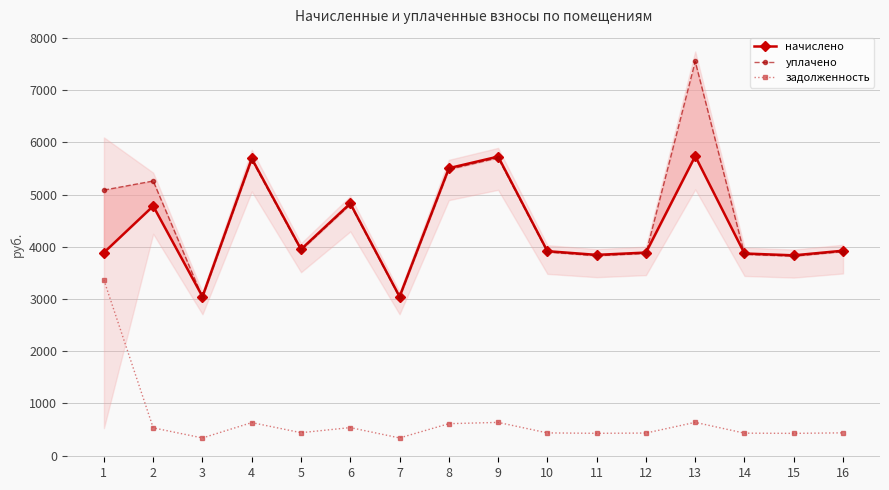

How many interior local valleys does the уплачено series have?

5